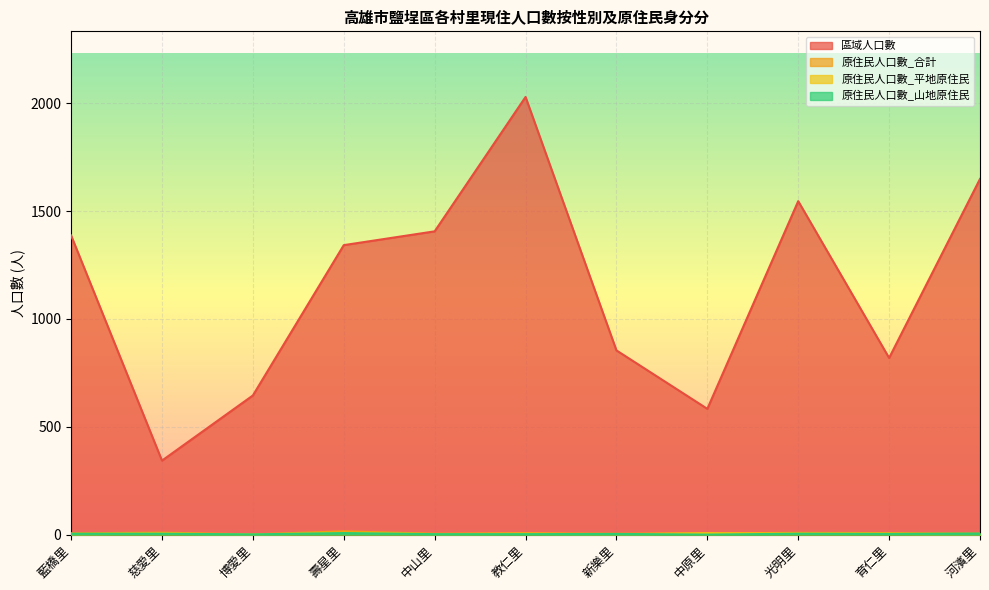

True or false: 原住民人口數_合計 and 區域人口數 cross at least once.

False